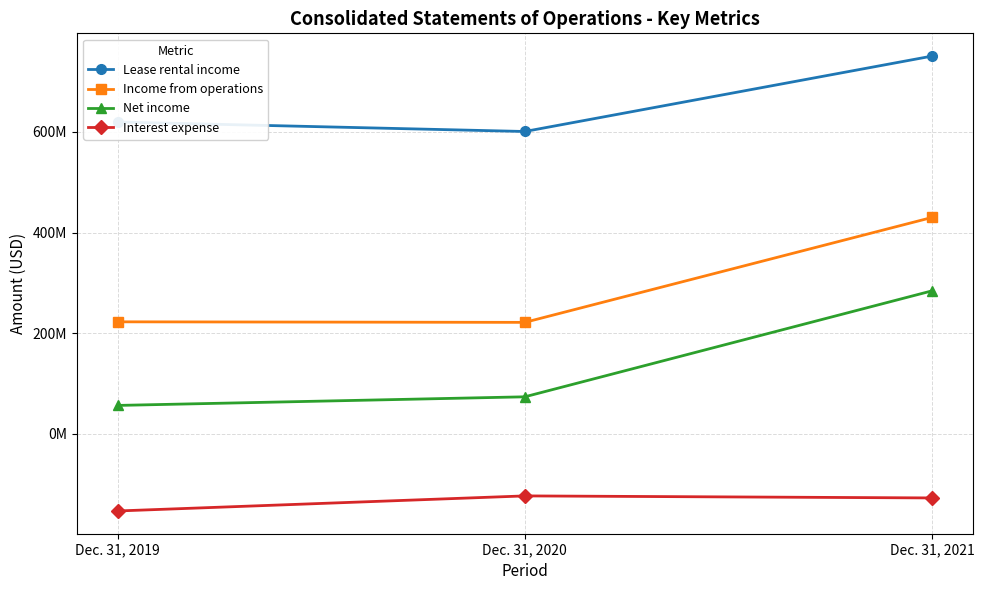

Is this an area chart (filled region under the line)?

No